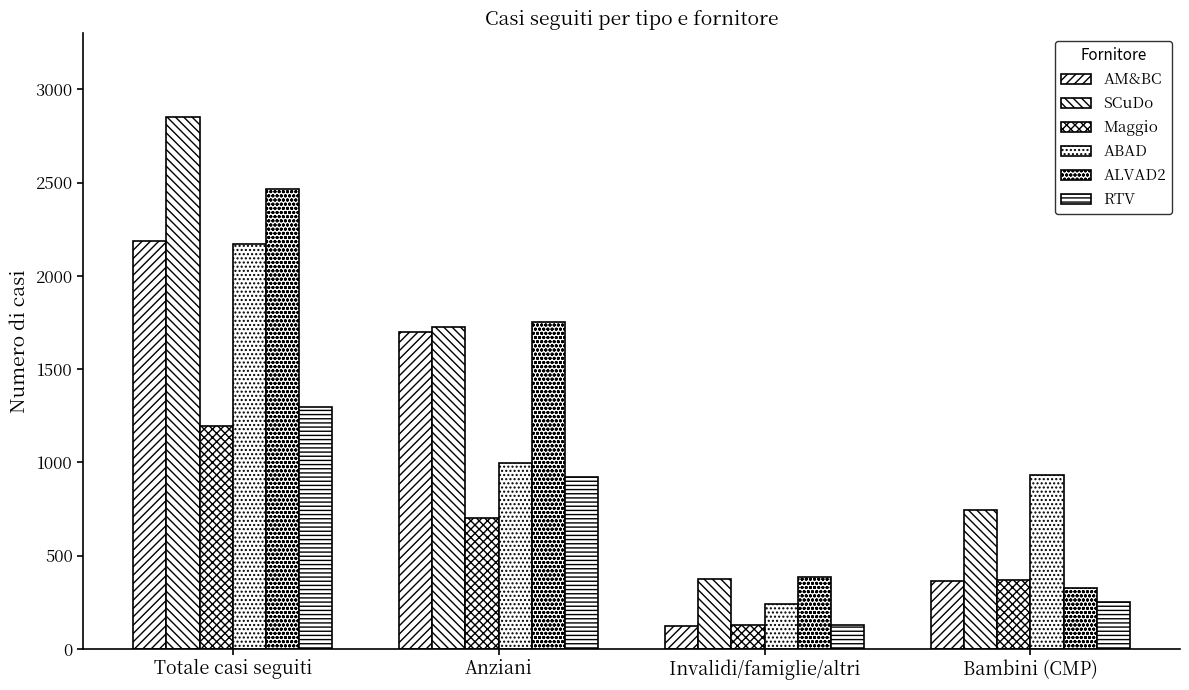

The ALVAD2 series shows 201 at Bambini (CMP). True or false?

False